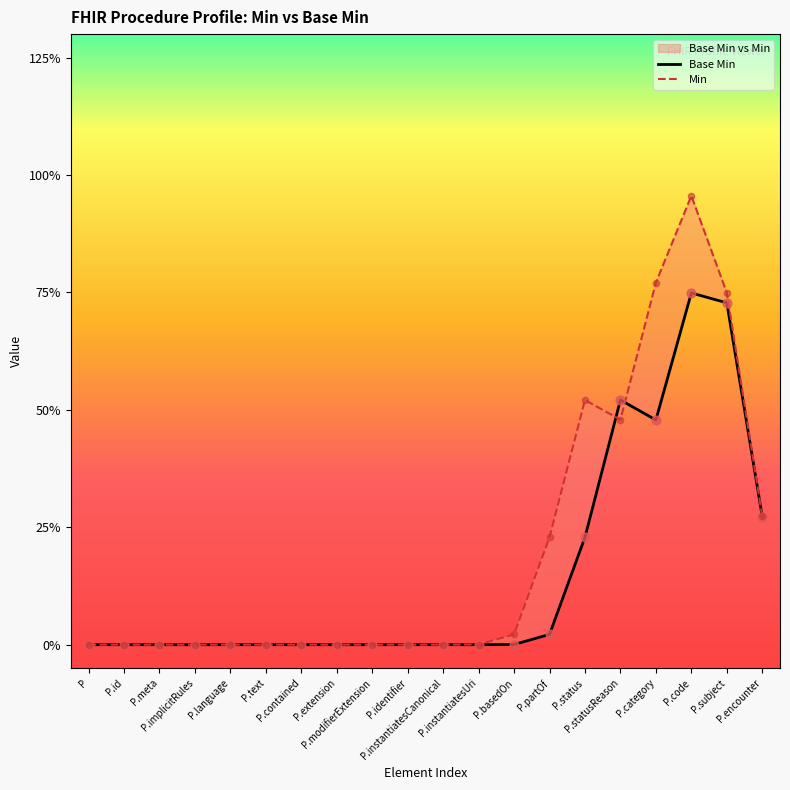

At how many categories does at least one series exceed 0?

9